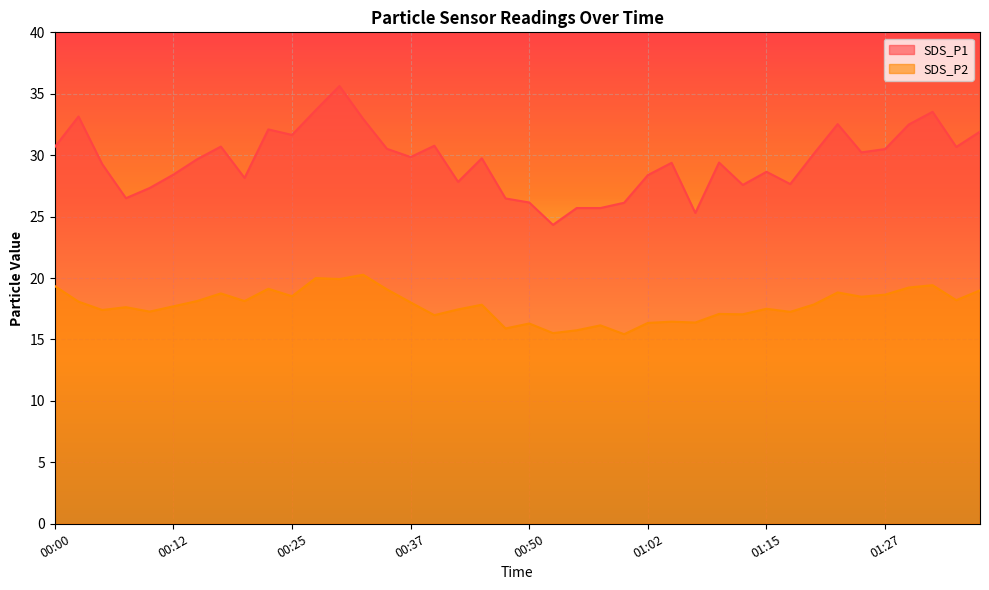

What is the sum of all SDS_P2 values?

712.4